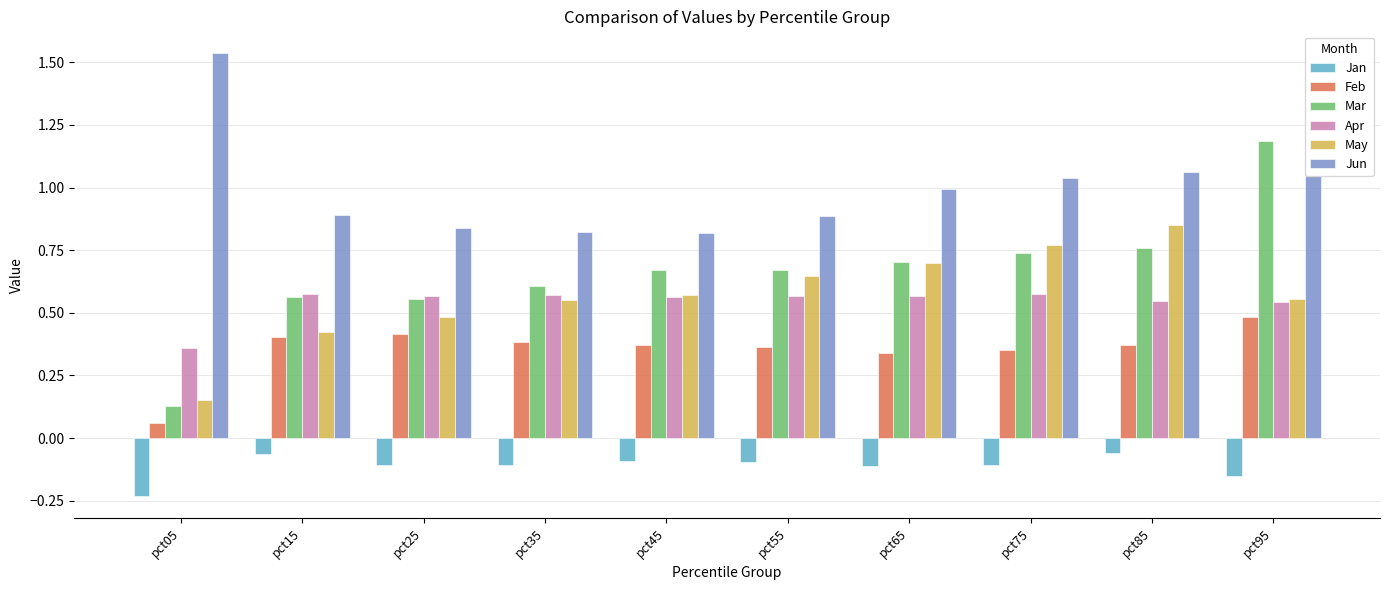

What is the sum of all Feb values?

3.5